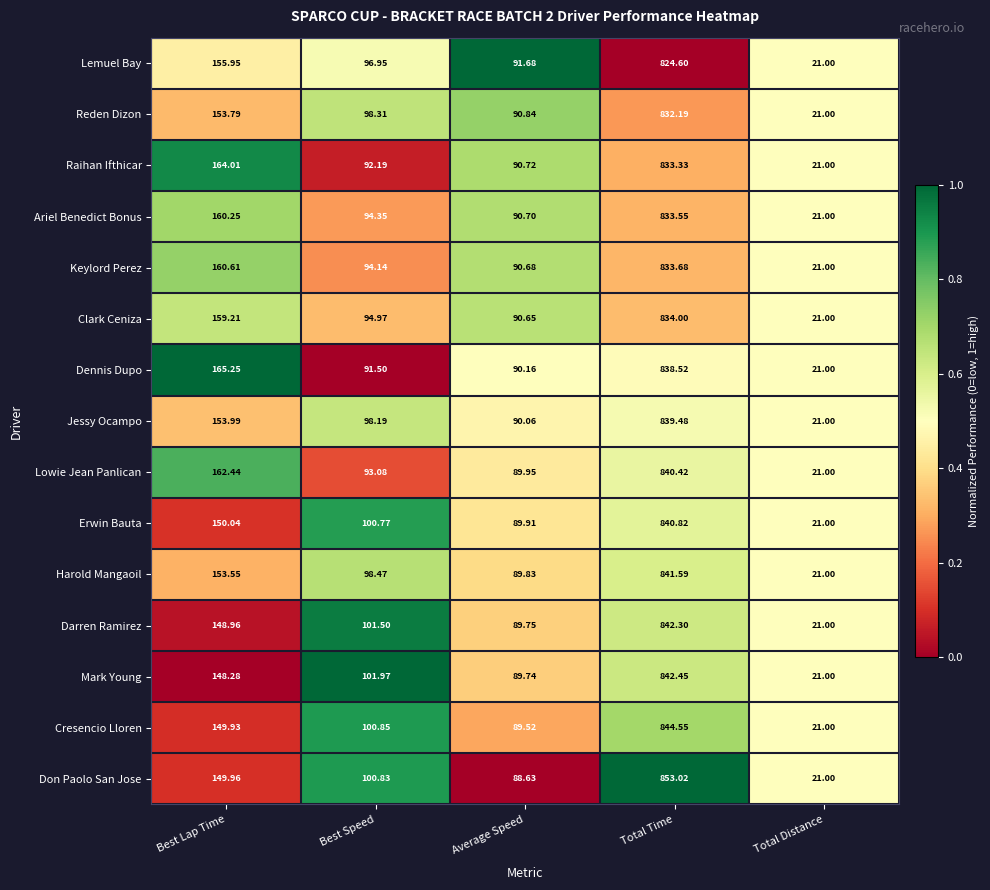

Count the number of data series in this chart.

15